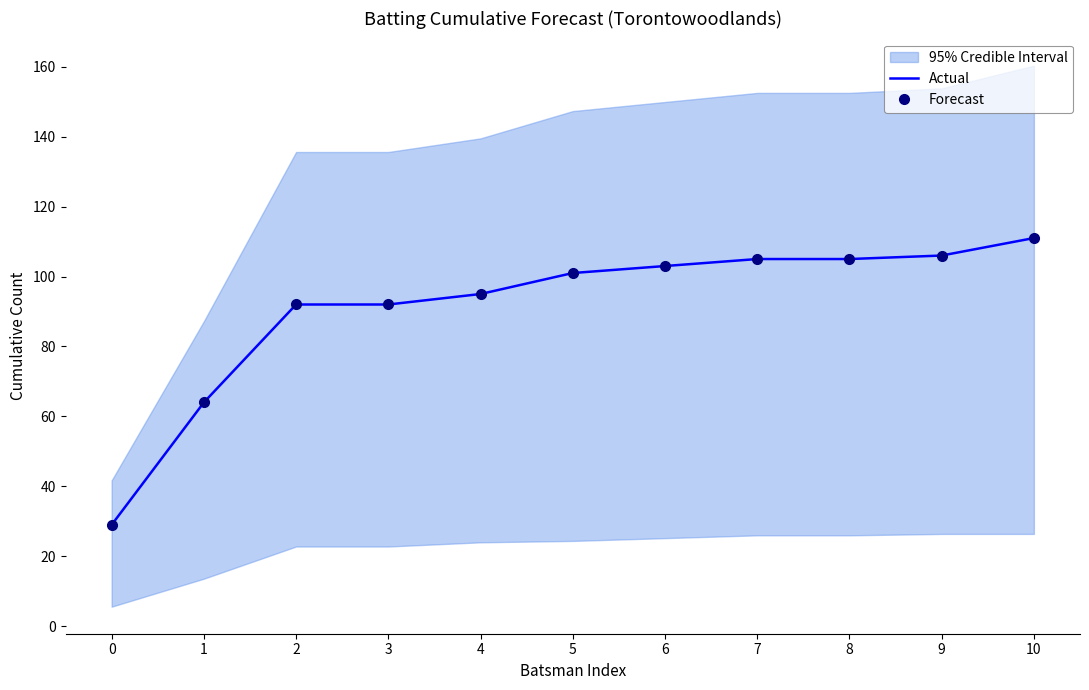

What is the maximum value shown in the chart?

111